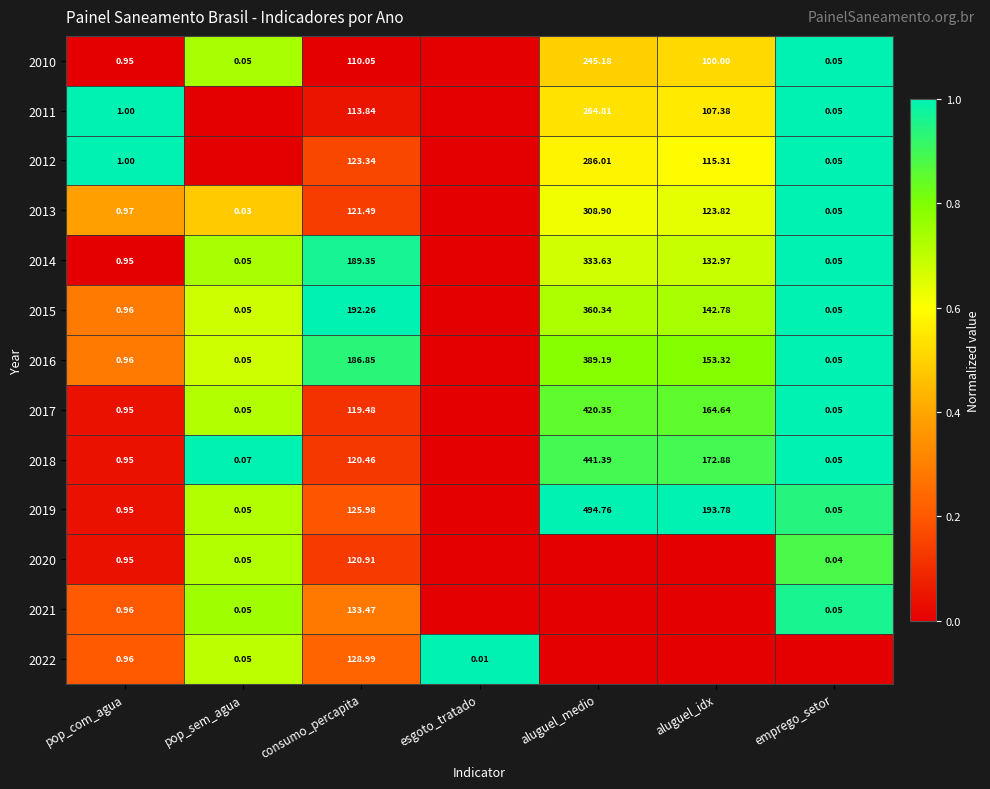

How many distinct data groups are displayed?

13